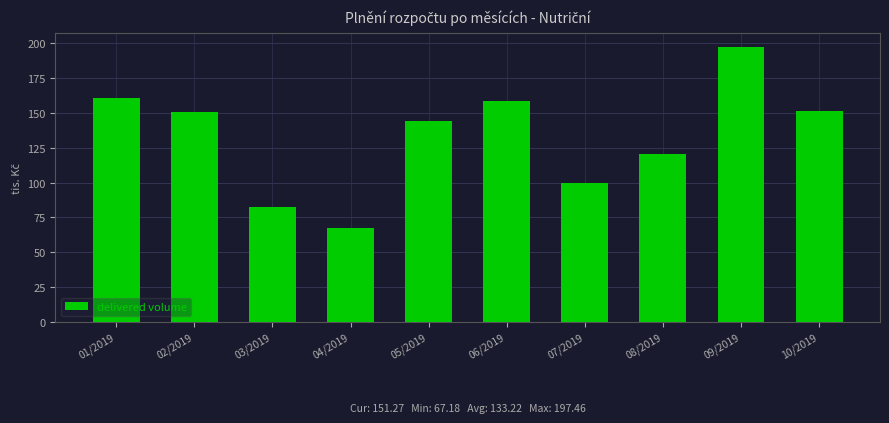

The chart shows a value of 62.7 at 05/2019. True or false?

False